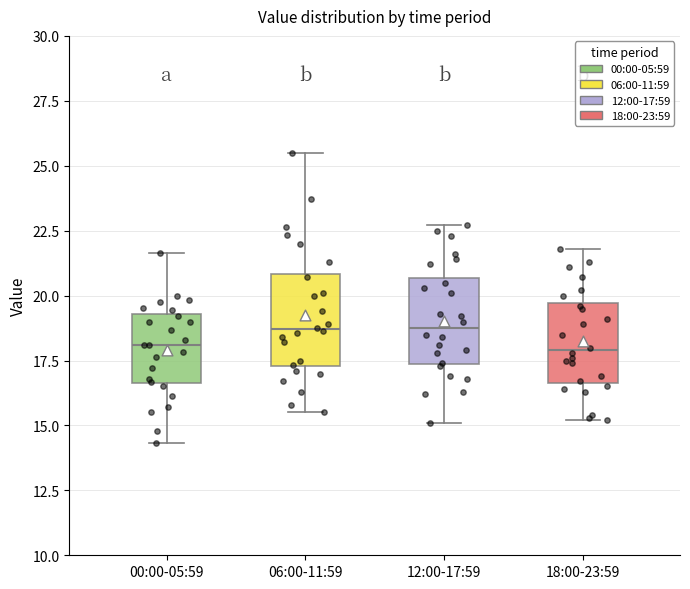

Where is the upper edge of the box for 00:00-05:59 on the y-axis? The values are not printed on the chart, so give them approximately, as read against the axis.

19.5